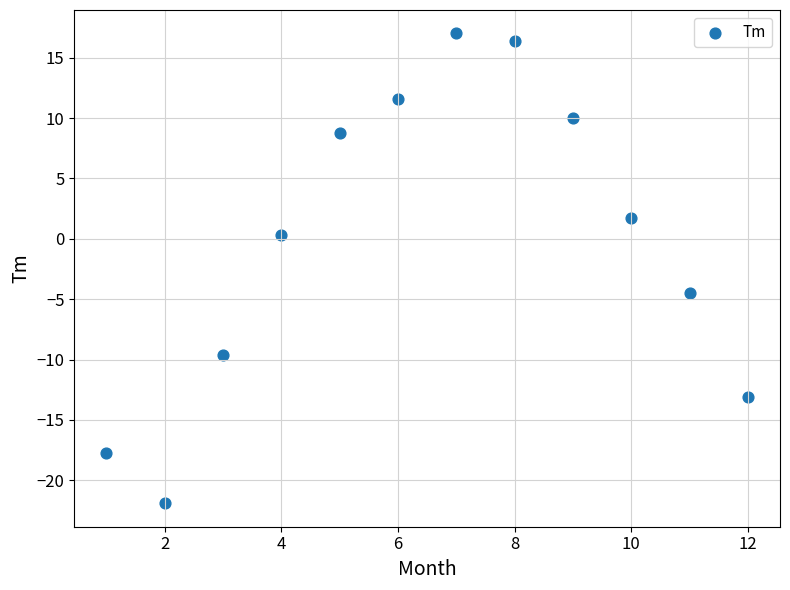

What is the range of Y values (max minus min)?

38.9